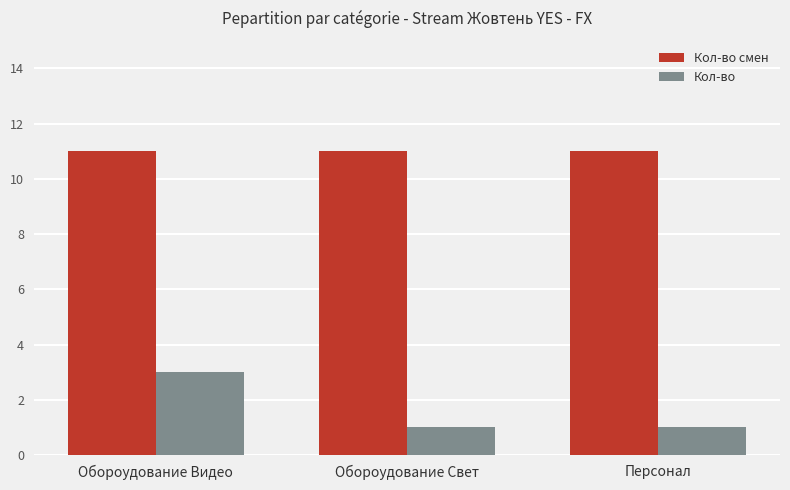

What is the spread (max minus min) of values at Обороудование Свет?

10